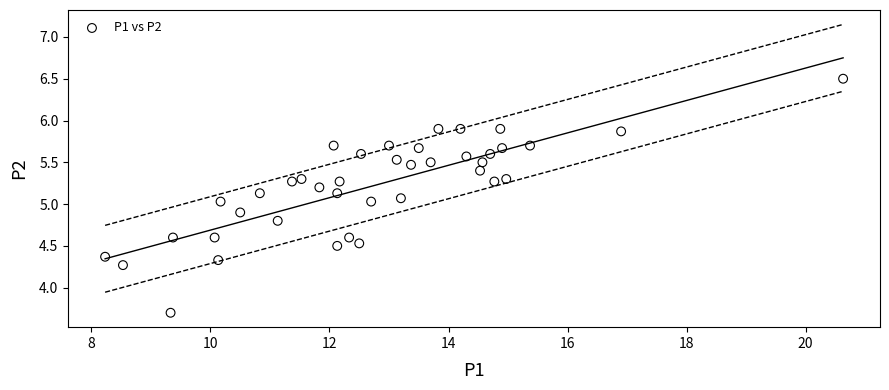

What is the range of X values (max minus min)?

12.4